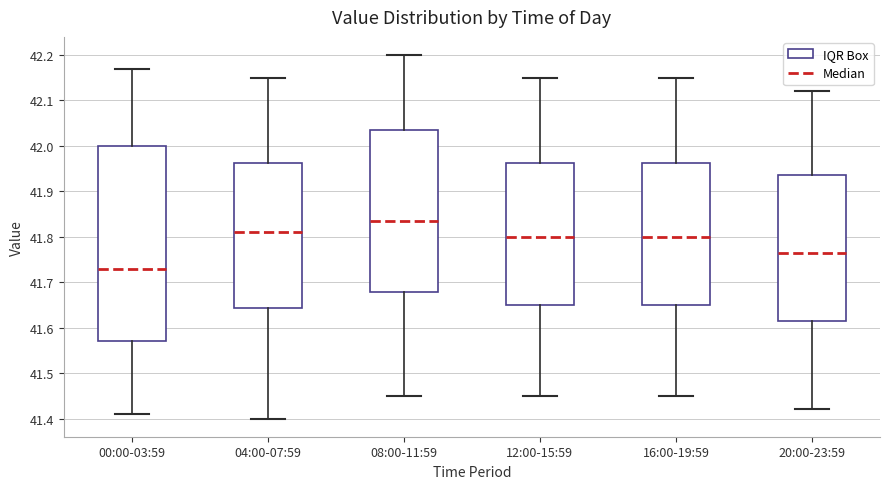

Reading left to right, read every box against the y-axis: the position of its median line, the range the box covers, and the ends of its whiskers. The values are not printed on the chart, so give them approximately, as read against the axis.

00:00-03:59: median 41.73, box 41.57 to 42.00, whiskers 41.41 to 42.17
04:00-07:59: median 41.81, box 41.64 to 41.96, whiskers 41.40 to 42.15
08:00-11:59: median 41.84, box 41.68 to 42.04, whiskers 41.45 to 42.20
12:00-15:59: median 41.80, box 41.65 to 41.96, whiskers 41.45 to 42.15
16:00-19:59: median 41.80, box 41.65 to 41.96, whiskers 41.45 to 42.15
20:00-23:59: median 41.77, box 41.62 to 41.94, whiskers 41.42 to 42.12